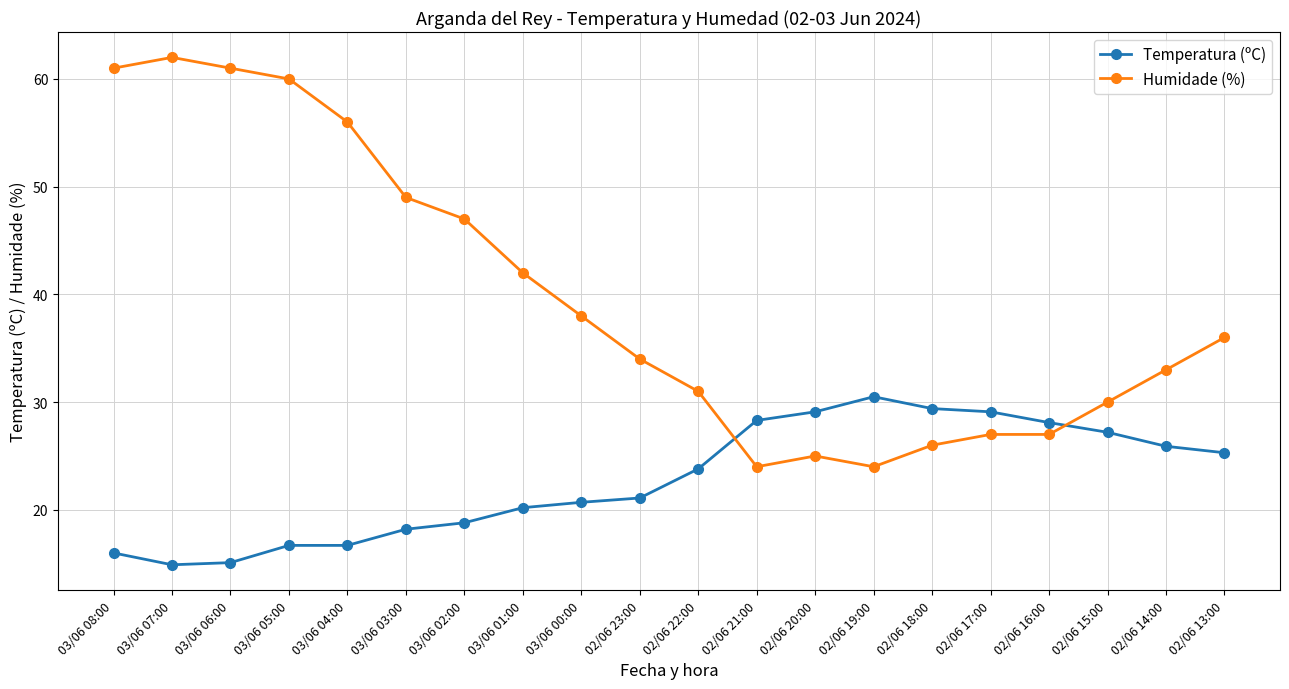

What is the minimum value shown in the chart?

14.9